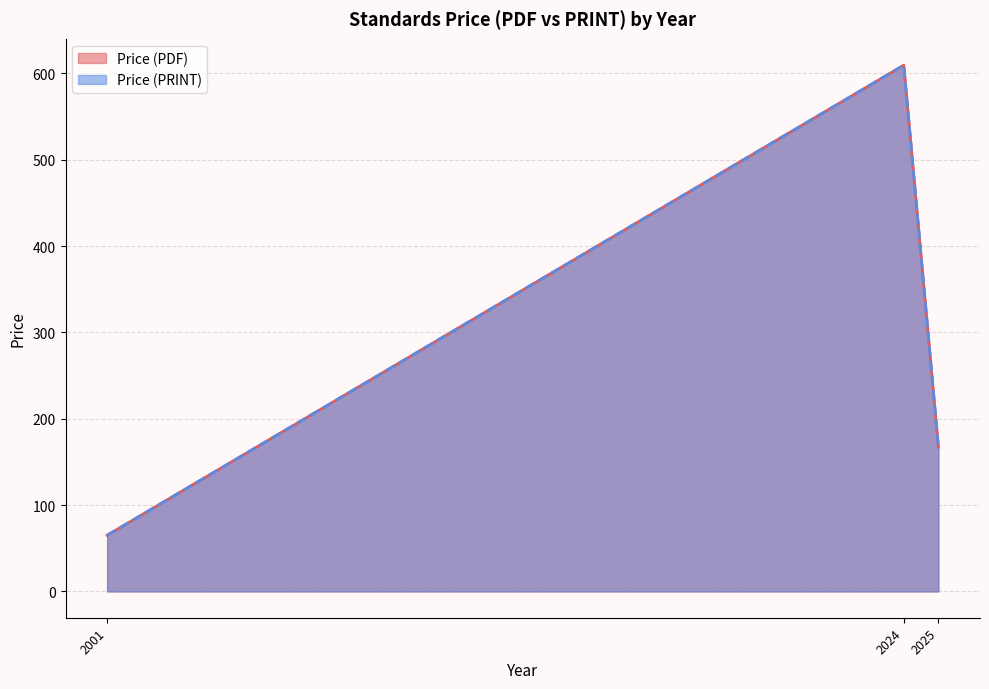

What is the value of the Price (PDF) line point at the 1st from the left?

65.0